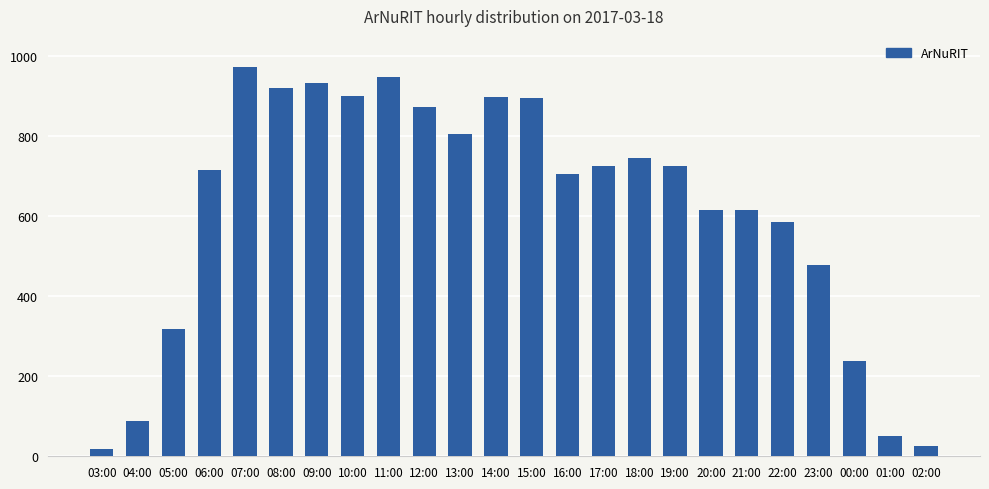

Where is the data nearest to the value 495?

23:00